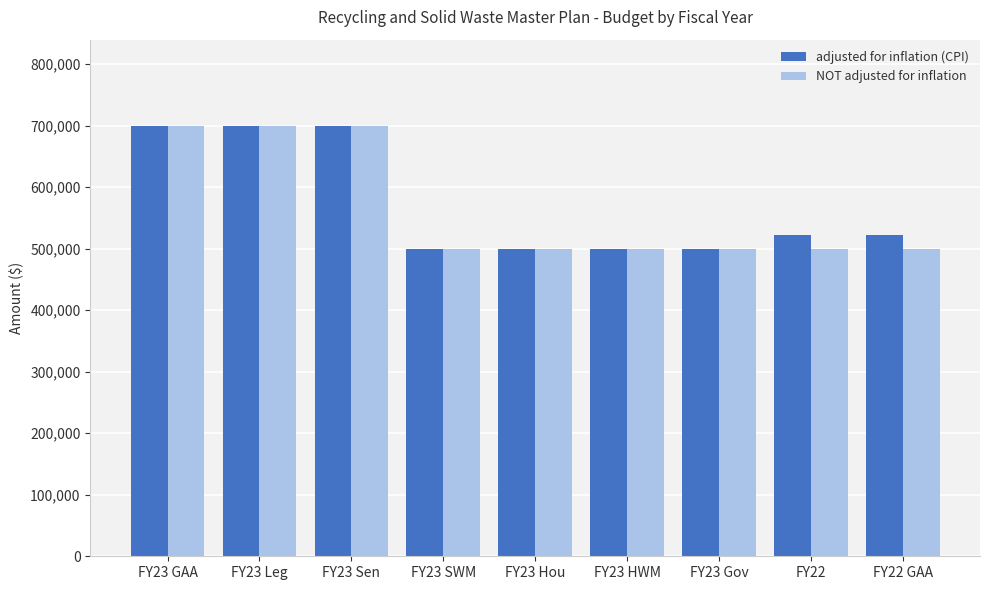

What is the minimum value for adjusted for inflation (CPI)?

499996